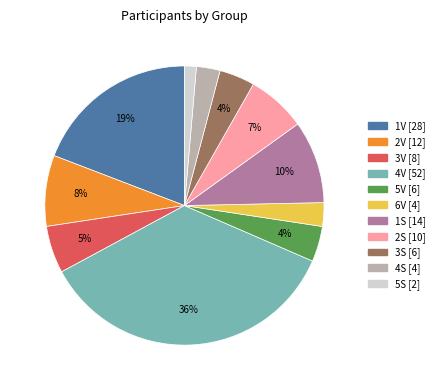

Is it true that 5V is 4% of the pie?

True